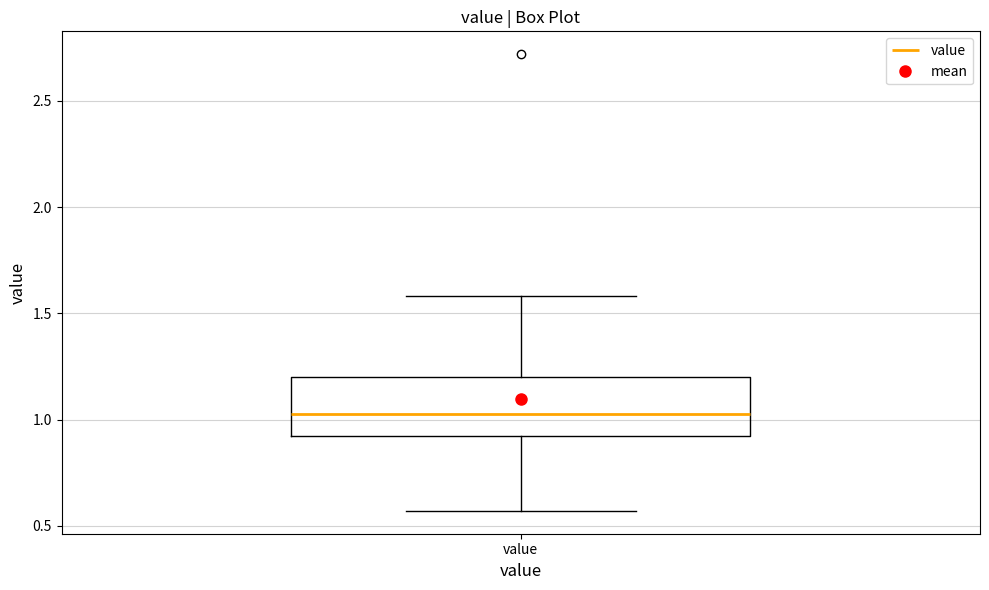

Read this box plot against the y-axis: the position of the median line, the range covered by the box, and the ends of both whiskers. The values are not printed on the chart, so give them approximately, as read against the axis.

median 1.05, box 0.90 to 1.20, whiskers 0.55 to 1.60